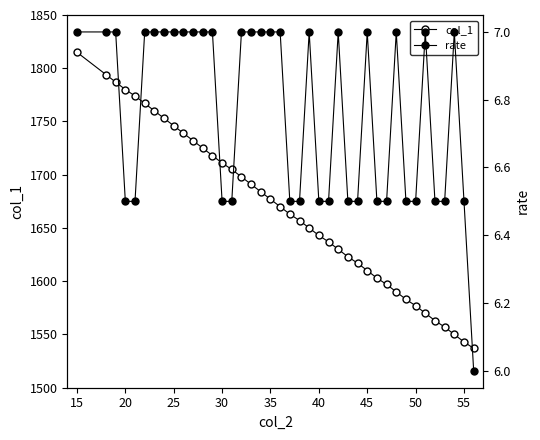

True or false: rate and col_1 intersect in this chart.

False